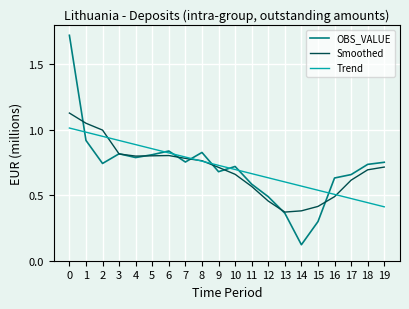

The Smoothed series shows 0.8 at 8. True or false?

True